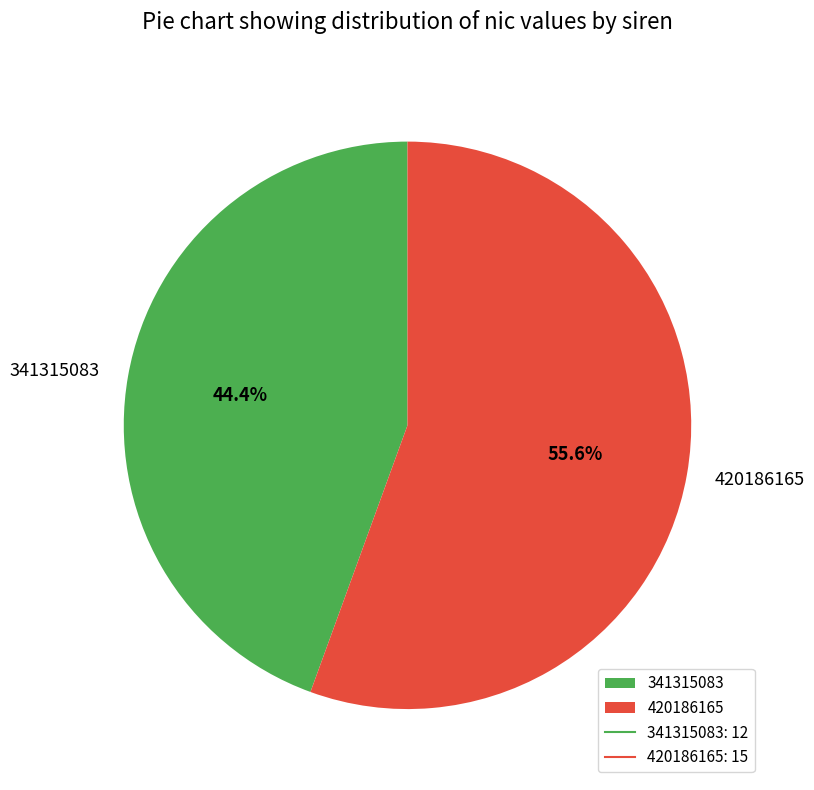

To the nearest percent, what portion does 341315083 represent?

44%